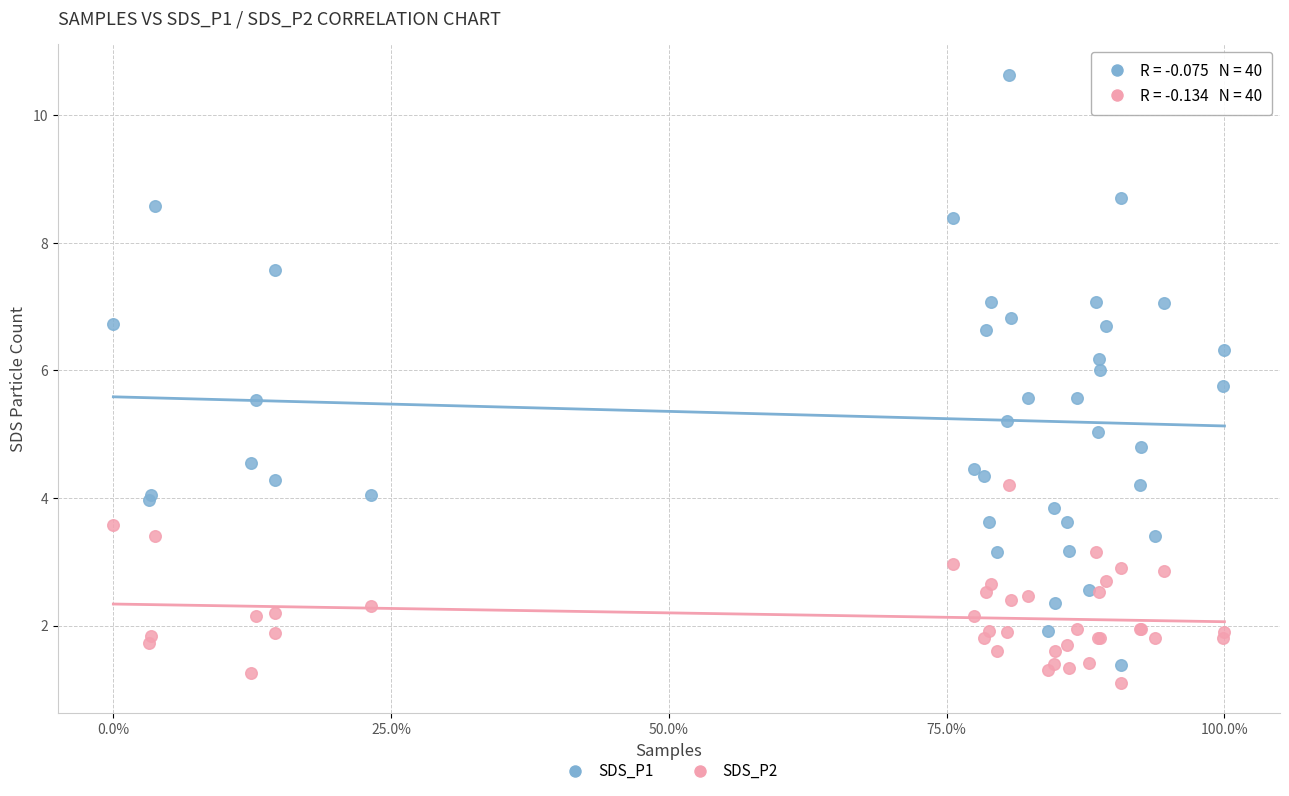

What is the X range (max minus min) for the scatter plot?

1.0